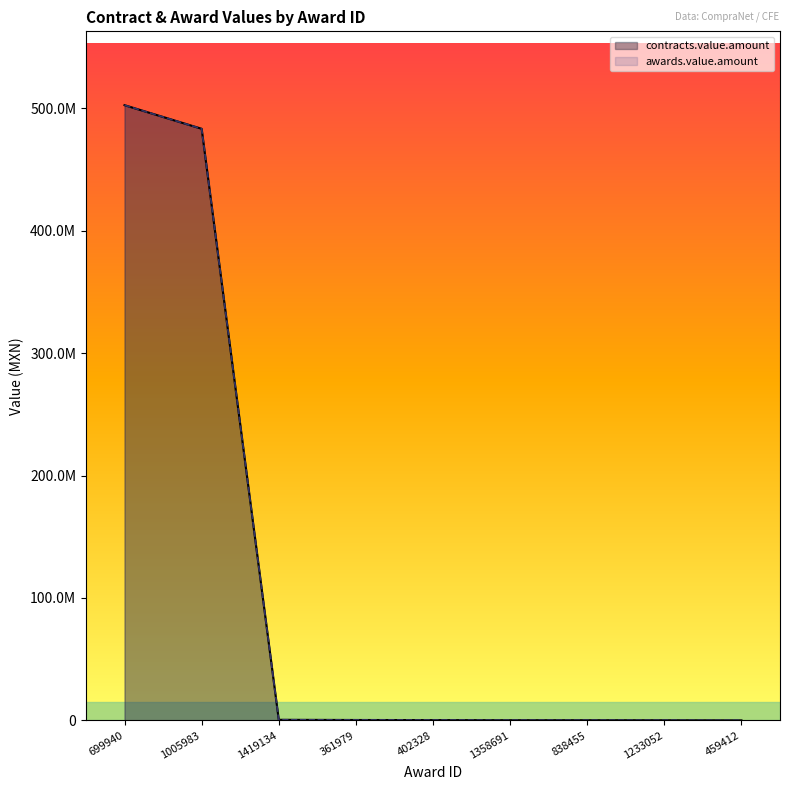

Is it true that awards.value.amount equals 196020.0 at 1358691?

True